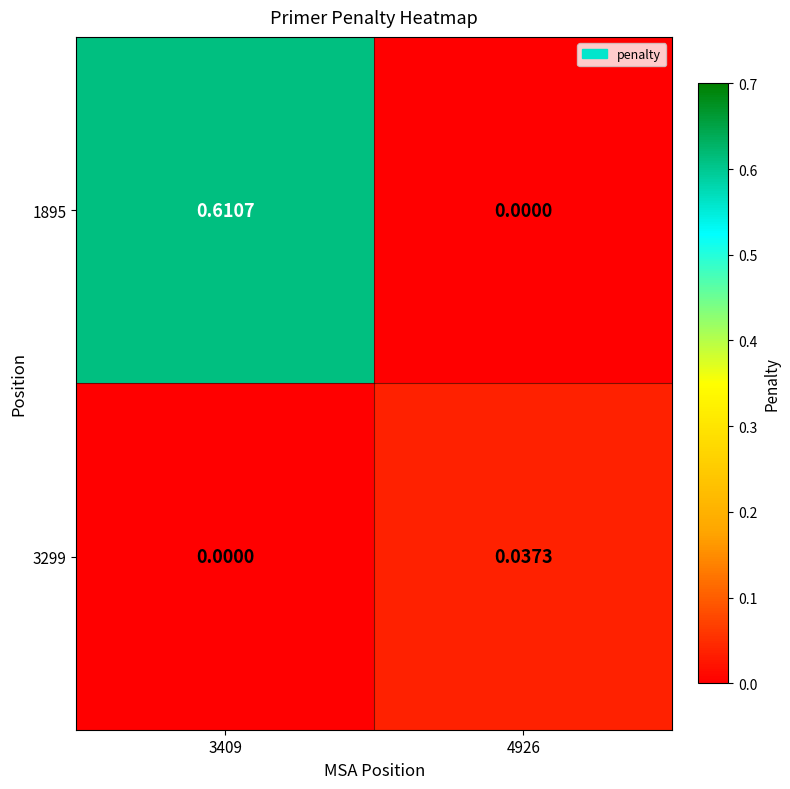

Is the value of 1895 at 4926 greater than the value of 3299 at 4926?

No